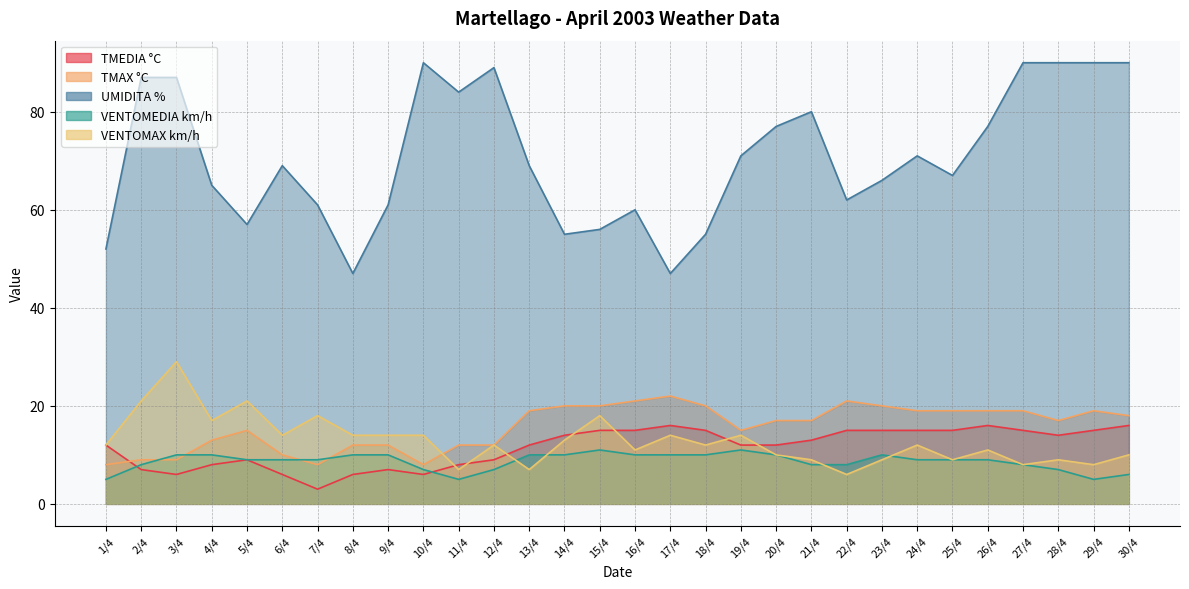

Rank the categories by TMEDIA °C value from lowest to highest.

7/4, 3/4, 6/4, 8/4, 10/4, 2/4, 9/4, 4/4, 11/4, 5/4, 12/4, 1/4, 13/4, 19/4, 20/4, 21/4, 14/4, 28/4, 15/4, 16/4, 18/4, 22/4, 23/4, 24/4, 25/4, 27/4, 29/4, 17/4, 26/4, 30/4